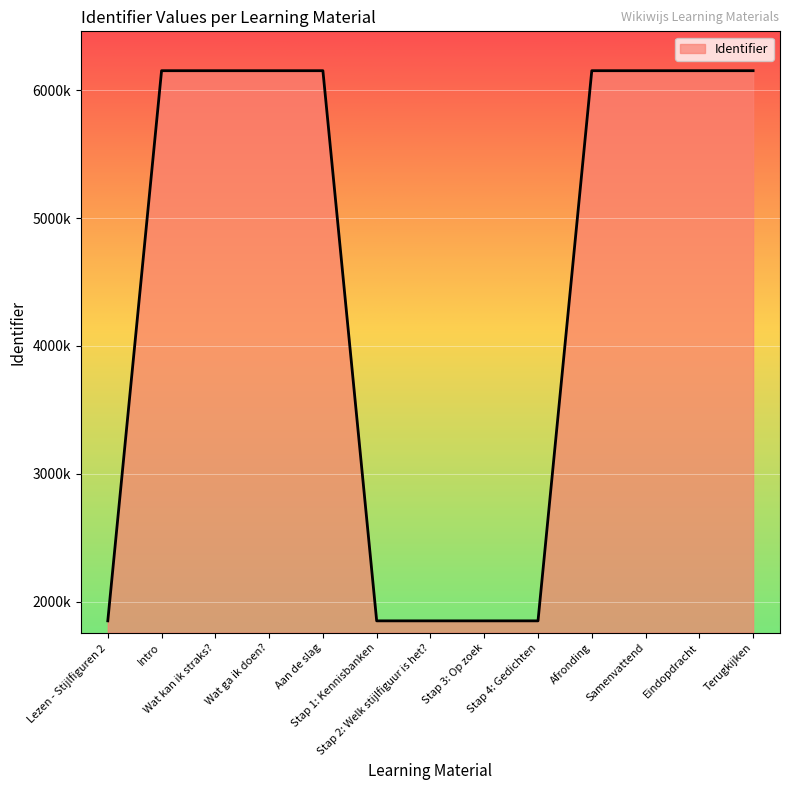

True or false: the data shows 1852378 at Stap 4: Gedichten.

True